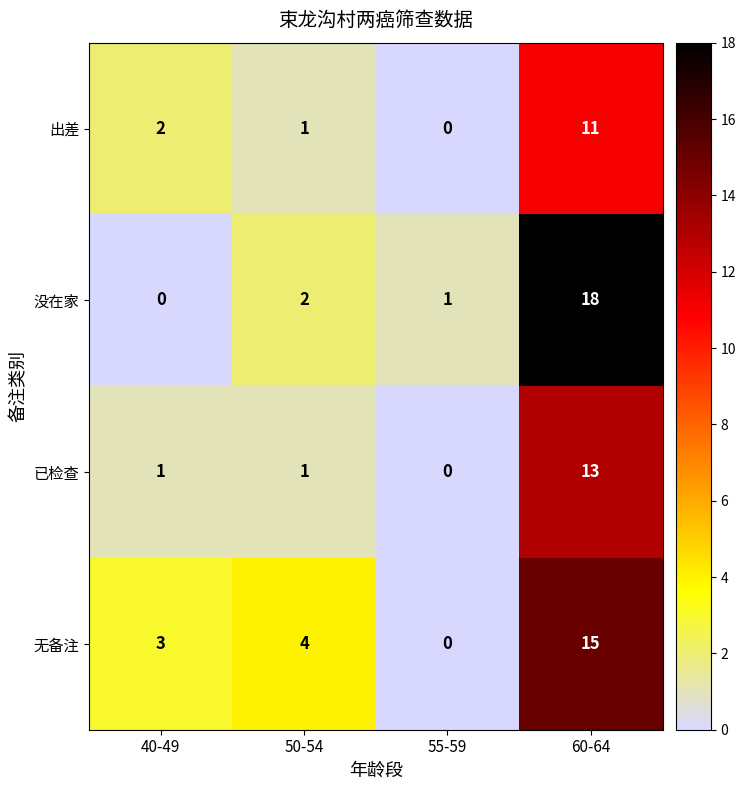

At how many categories does at least one series exceed 11?

1